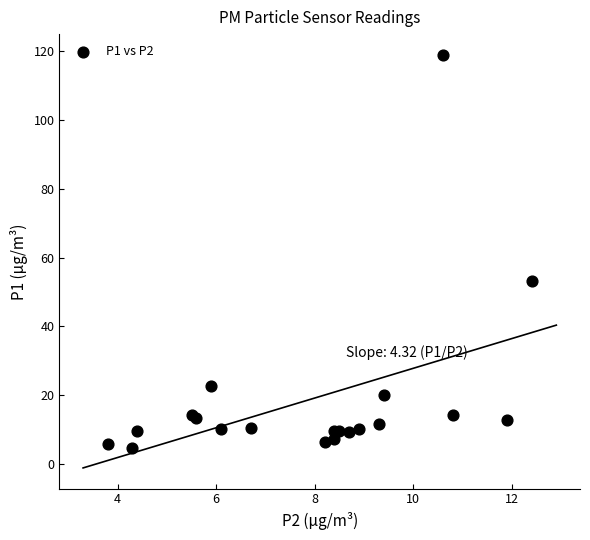

What Y value in the scatter plot is closest to 61?

53.2